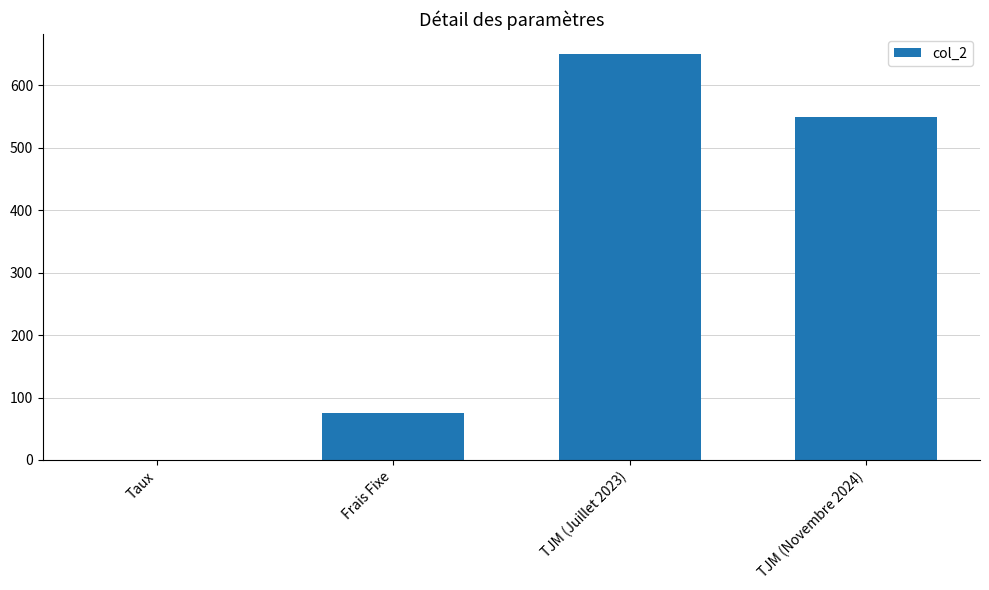

Which label corresponds to the largest value in the chart?

TJM (Juillet 2023)